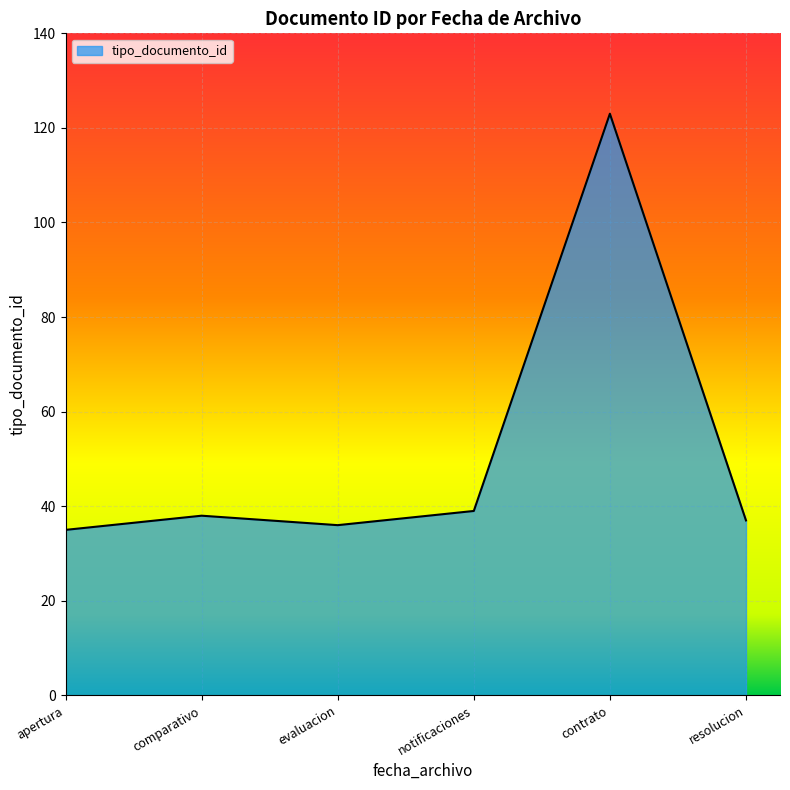

What is the difference between the maximum and minimum values?

88